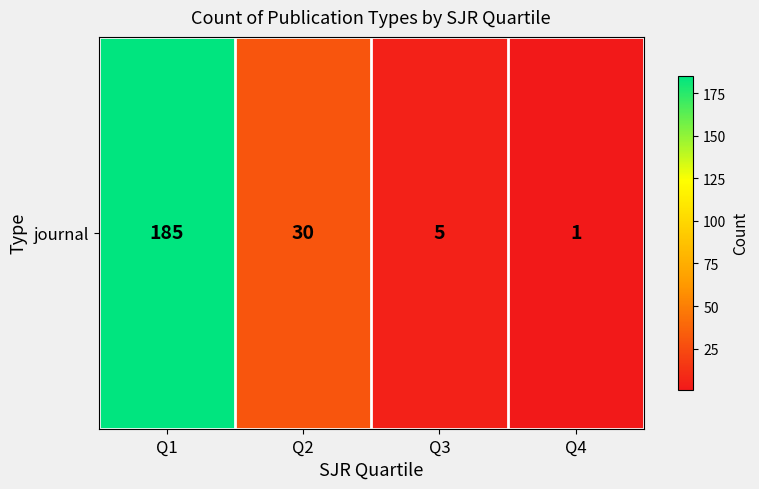

True or false: the data shows 3 at Q3.

False